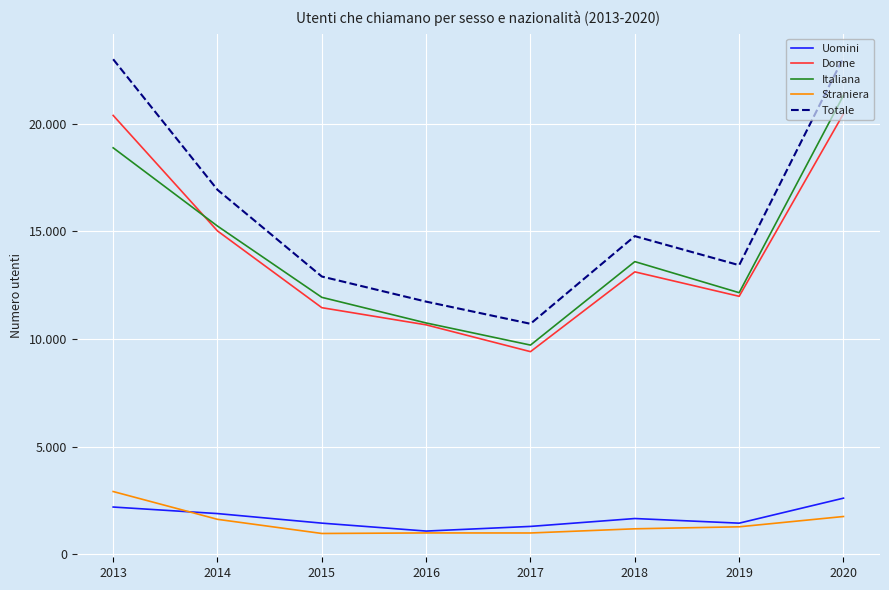

What are all the series names shown in the legend?

Uomini, Donne, Italiana, Straniera, Totale